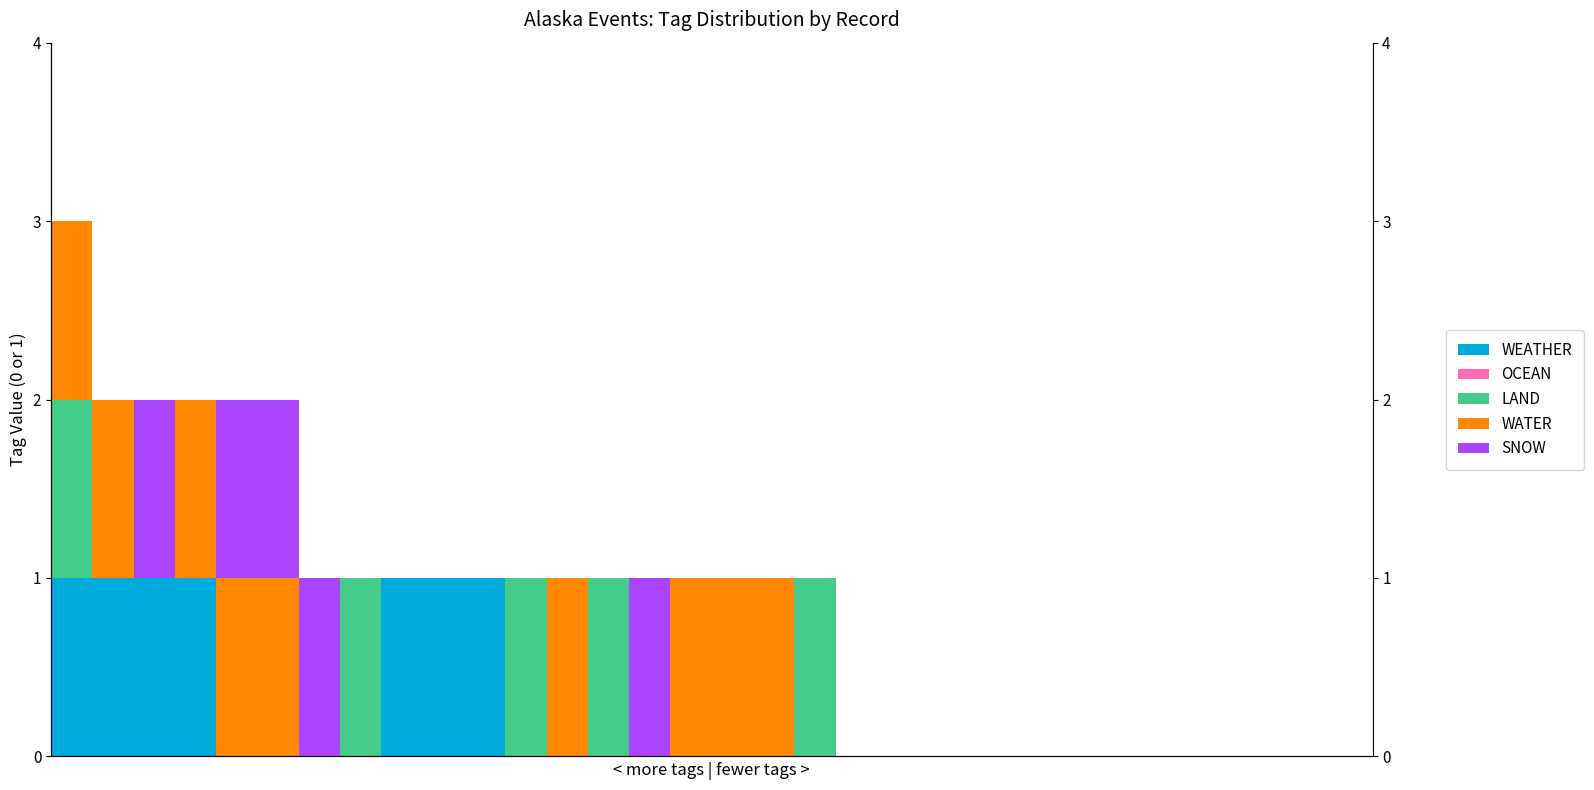

Reading right to left, what are all the values shown in this chart?

WEATHER: 31=0	30=0	29=0	28=0	27=0	26=0	25=0	24=0	23=0	22=0	21=0	20=0	19=0	18=0	17=0	16=0	15=0	14=0	13=0	12=0	11=0	10=1	9=1	8=1	7=0	6=0	5=0	4=0	3=1	2=1	1=1	0=1
OCEAN: 31=0	30=0	29=0	28=0	27=0	26=0	25=0	24=0	23=0	22=0	21=0	20=0	19=0	18=0	17=0	16=0	15=0	14=0	13=0	12=0	11=0	10=0	9=0	8=0	7=0	6=0	5=0	4=0	3=0	2=0	1=0	0=0
LAND: 31=0	30=0	29=0	28=0	27=0	26=0	25=0	24=0	23=0	22=0	21=0	20=0	19=0	18=1	17=0	16=0	15=0	14=0	13=1	12=0	11=1	10=0	9=0	8=0	7=1	6=0	5=0	4=0	3=0	2=0	1=0	0=1
WATER: 31=0	30=0	29=0	28=0	27=0	26=0	25=0	24=0	23=0	22=0	21=0	20=0	19=0	18=0	17=1	16=1	15=1	14=0	13=0	12=1	11=0	10=0	9=0	8=0	7=0	6=0	5=1	4=1	3=1	2=0	1=1	0=1
SNOW: 31=0	30=0	29=0	28=0	27=0	26=0	25=0	24=0	23=0	22=0	21=0	20=0	19=0	18=0	17=0	16=0	15=0	14=1	13=0	12=0	11=0	10=0	9=0	8=0	7=0	6=1	5=1	4=1	3=0	2=1	1=0	0=0